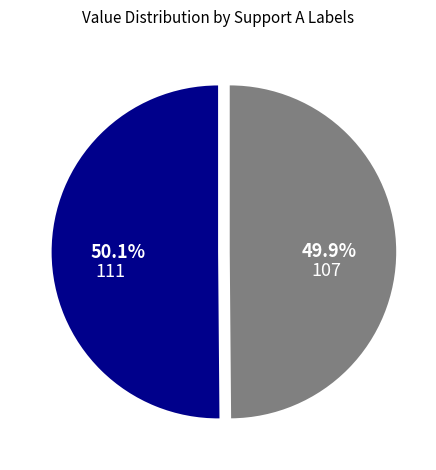

How many segments does this pie chart have?

2